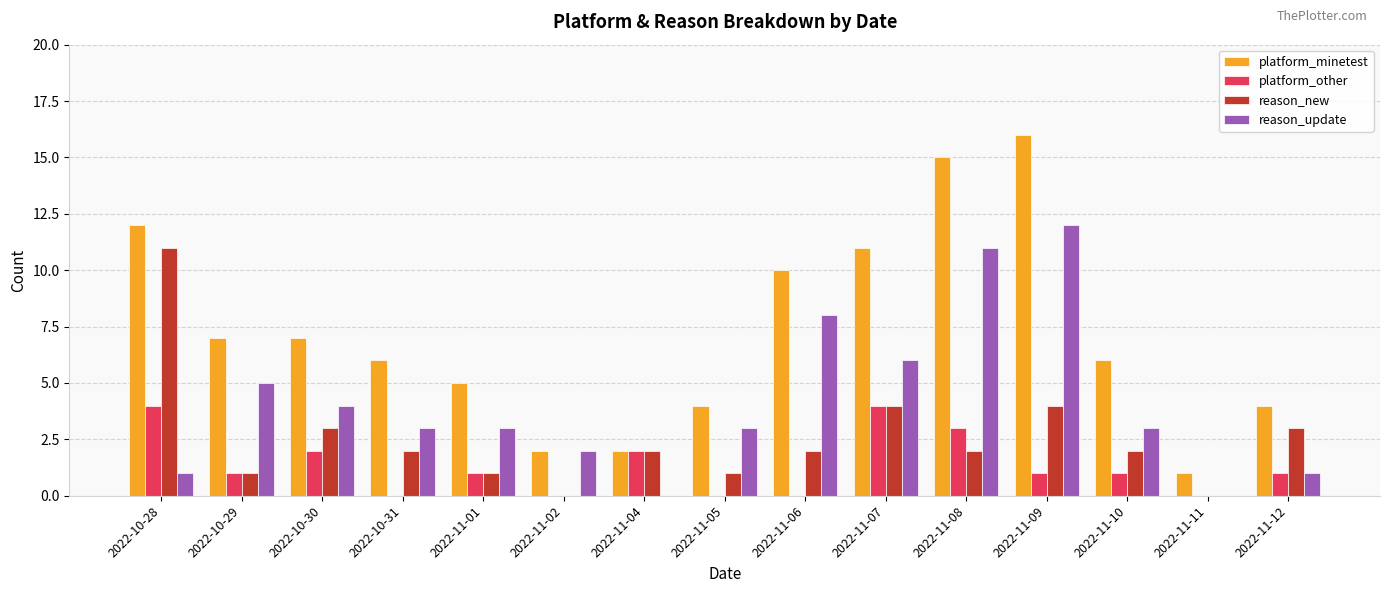

True or false: reason_update has a value of 3 at 2022-11-10.

True